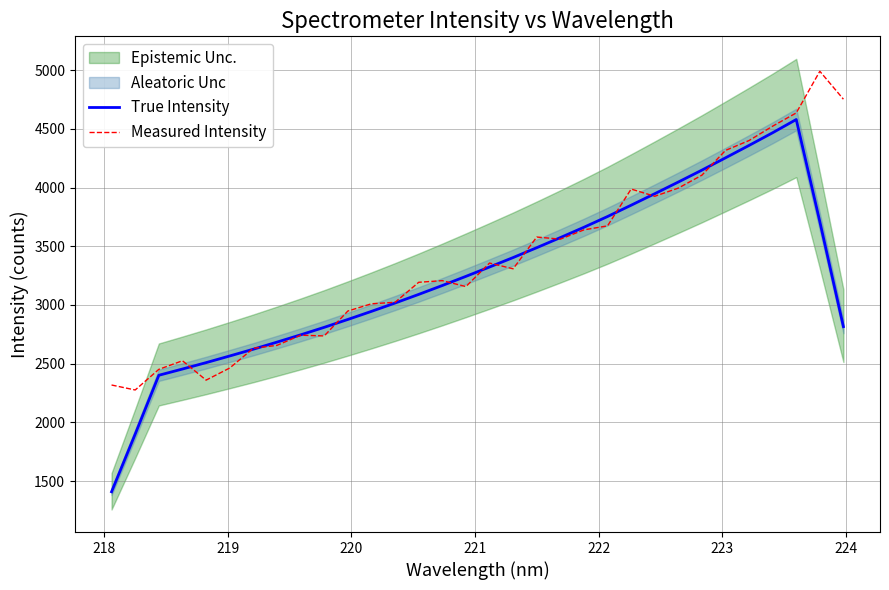

What is the maximum value for True Intensity?

4580.1